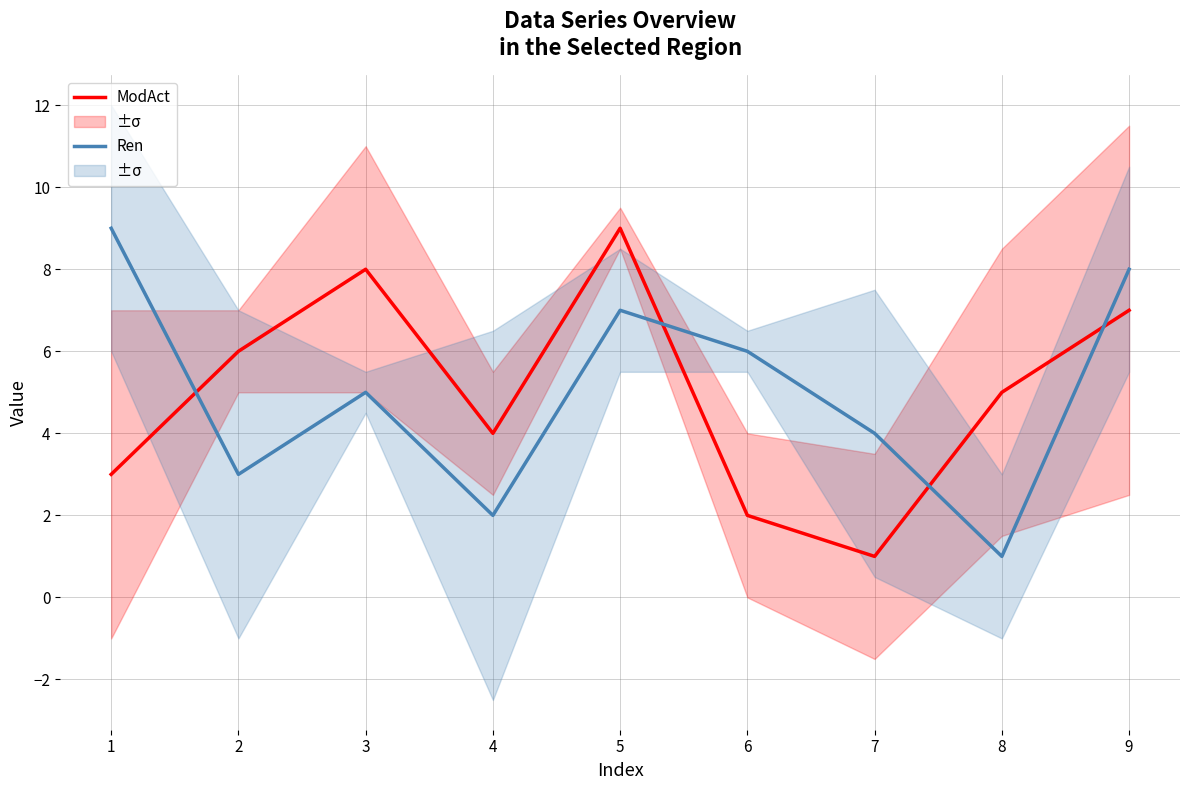

How many times do ModAct and Ren cross each other?

4